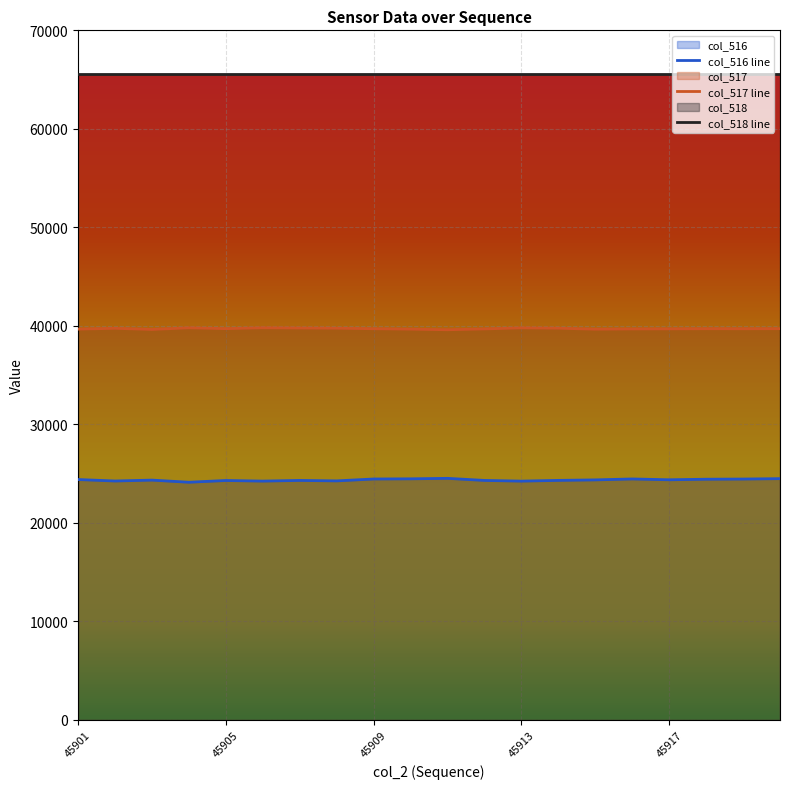

Between 45911 and 45920, which series saw the biggest shift?

col_517